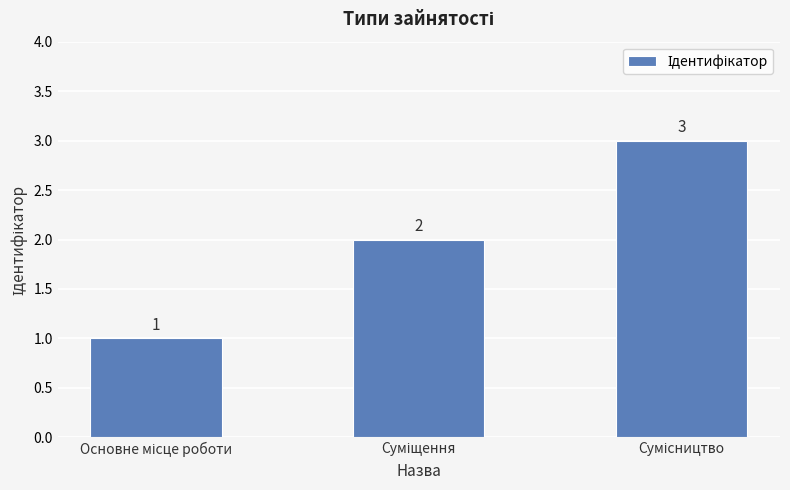

What is the maximum value shown in the chart?

3